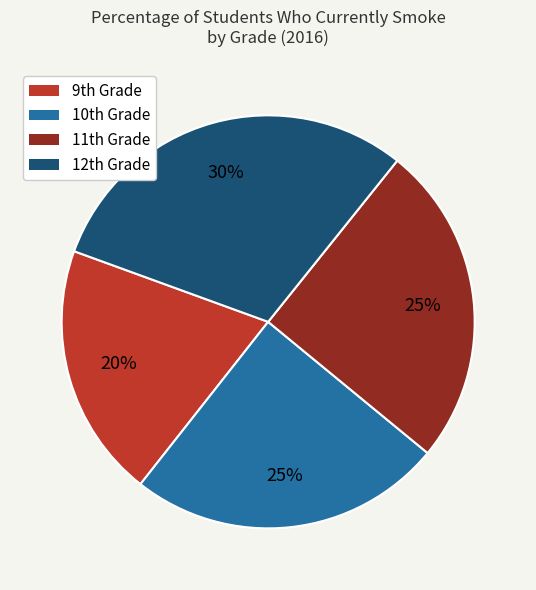

To the nearest percent, what is the difference between the largest and smallest slice percentages?

10%